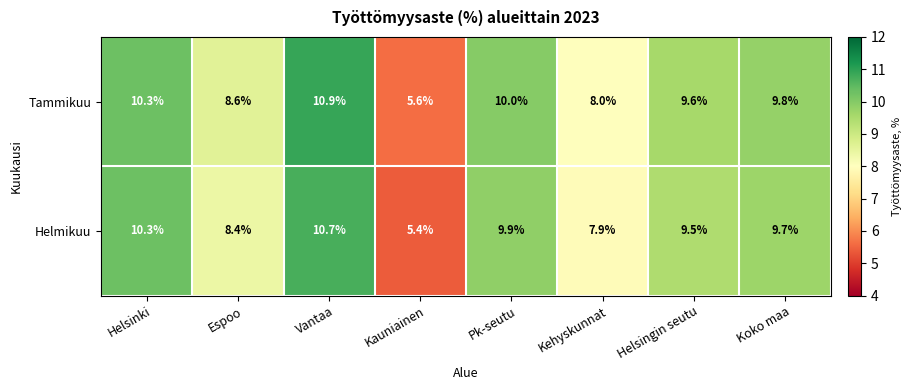

Reading left to right, what are all the values shown in this chart?

Tammikuu: 10.3	8.6	10.9	5.6	10.0	8.0	9.6	9.8
Helmikuu: 10.3	8.4	10.7	5.4	9.9	7.9	9.5	9.7